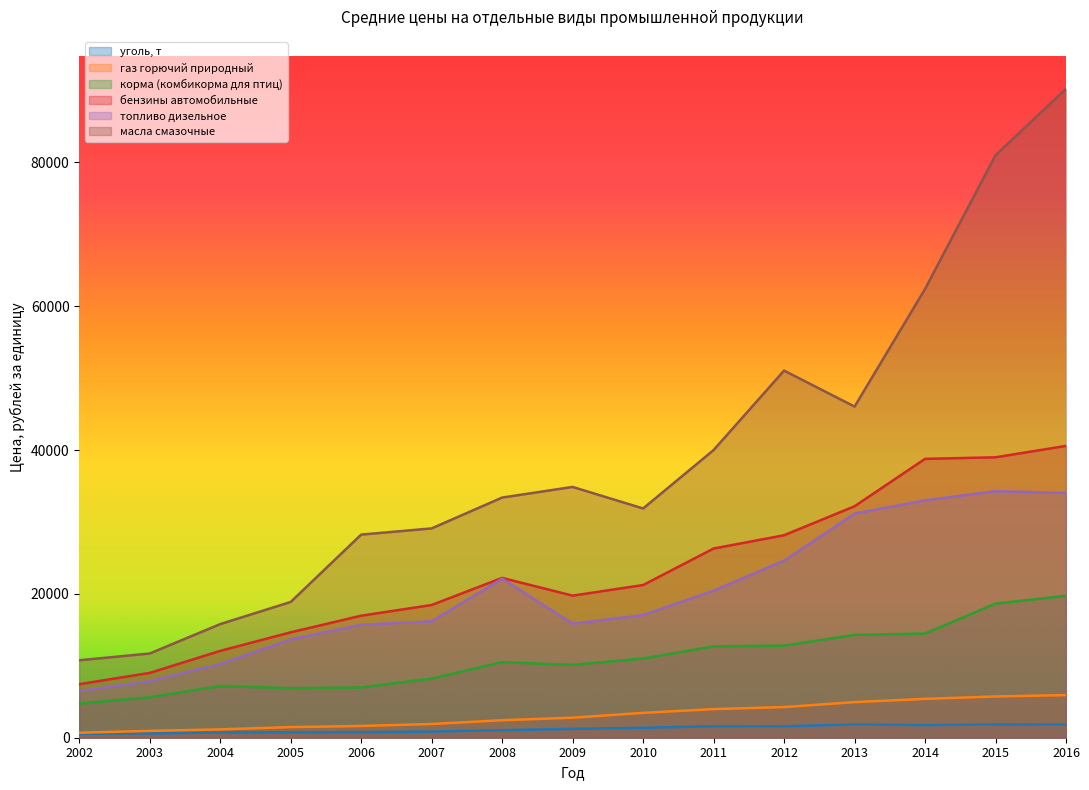

Reading left to right, extract all data points from this chart.

уголь, т: 2002=546	2003=591	2004=728	2005=745	2006=774	2007=852	2008=1049	2009=1229	2010=1384	2011=1599	2012=1588	2013=1845	2014=1759	2015=1844	2016=1849
газ горючий природный: 2002=692	2003=951	2004=1159	2005=1476	2006=1630	2007=1907	2008=2434	2009=2784	2010=3458	2011=3981	2012=4263	2013=4954	2014=5400	2015=5735	2016=5928
корма (комбикорма для птиц): 2002=4736	2003=5613	2004=7185	2005=6885	2006=6988	2007=8215	2008=10515	2009=10117	2010=11012	2011=12705	2012=12802	2013=14296	2014=14480	2015=18642	2016=19735
бензины автомобильные: 2002=7441	2003=9009	2004=12075	2005=14656	2006=16963	2007=18455	2008=22222	2009=19755	2010=21229	2011=26306	2012=28152	2013=32181	2014=38774	2015=38990	2016=40578
топливо дизельное: 2002=6465	2003=7875	2004=10270	2005=13677	2006=15707	2007=16186	2008=22112	2009=15855	2010=17058	2011=20448	2012=24619	2013=31168	2014=33006	2015=34283	2016=34034
масла смазочные: 2002=10770	2003=11708	2004=15796	2005=18875	2006=28241	2007=29104	2008=33391	2009=34870	2010=31873	2011=39996	2012=51048	2013=46041	2014=62394	2015=80990	2016=90227